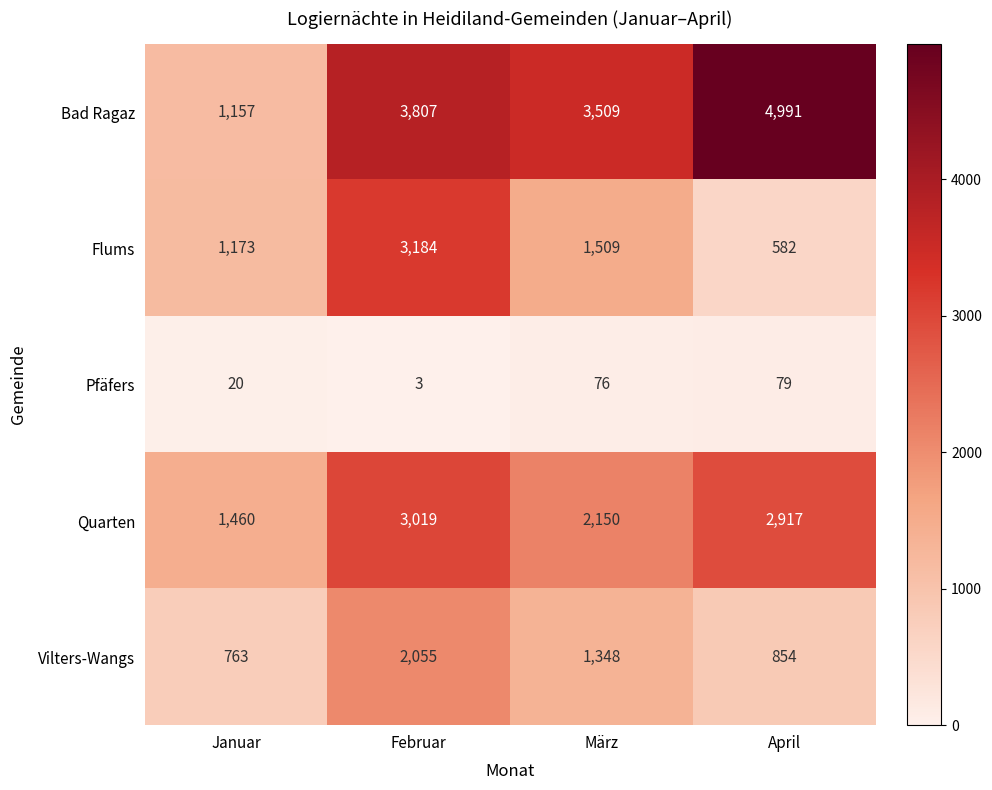

What is the smallest value displayed?

3